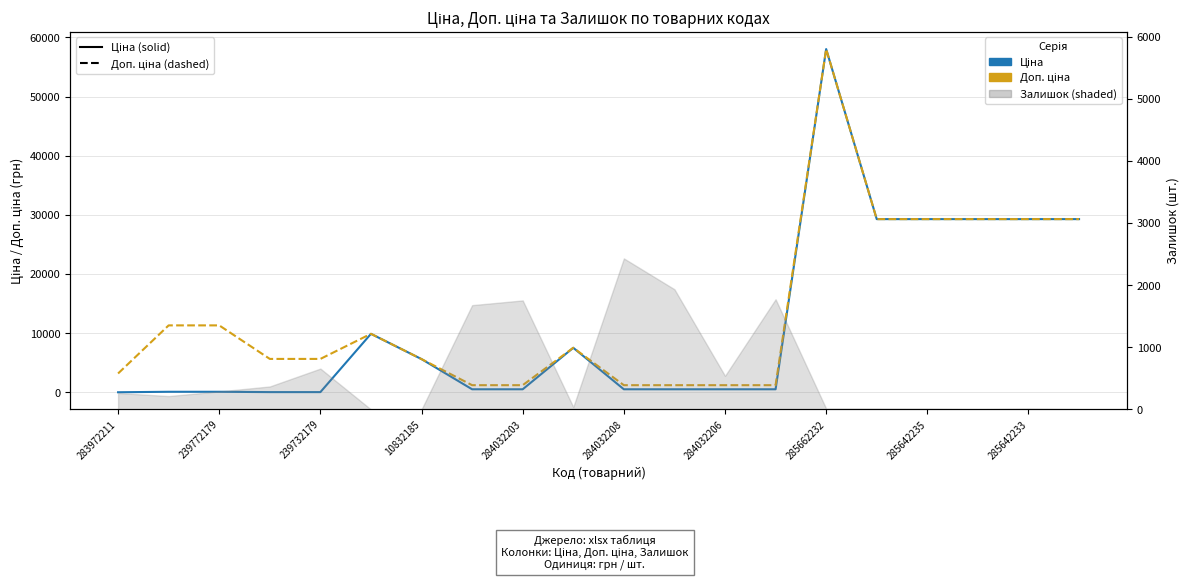

What is the maximum value shown in the chart?

58037.0